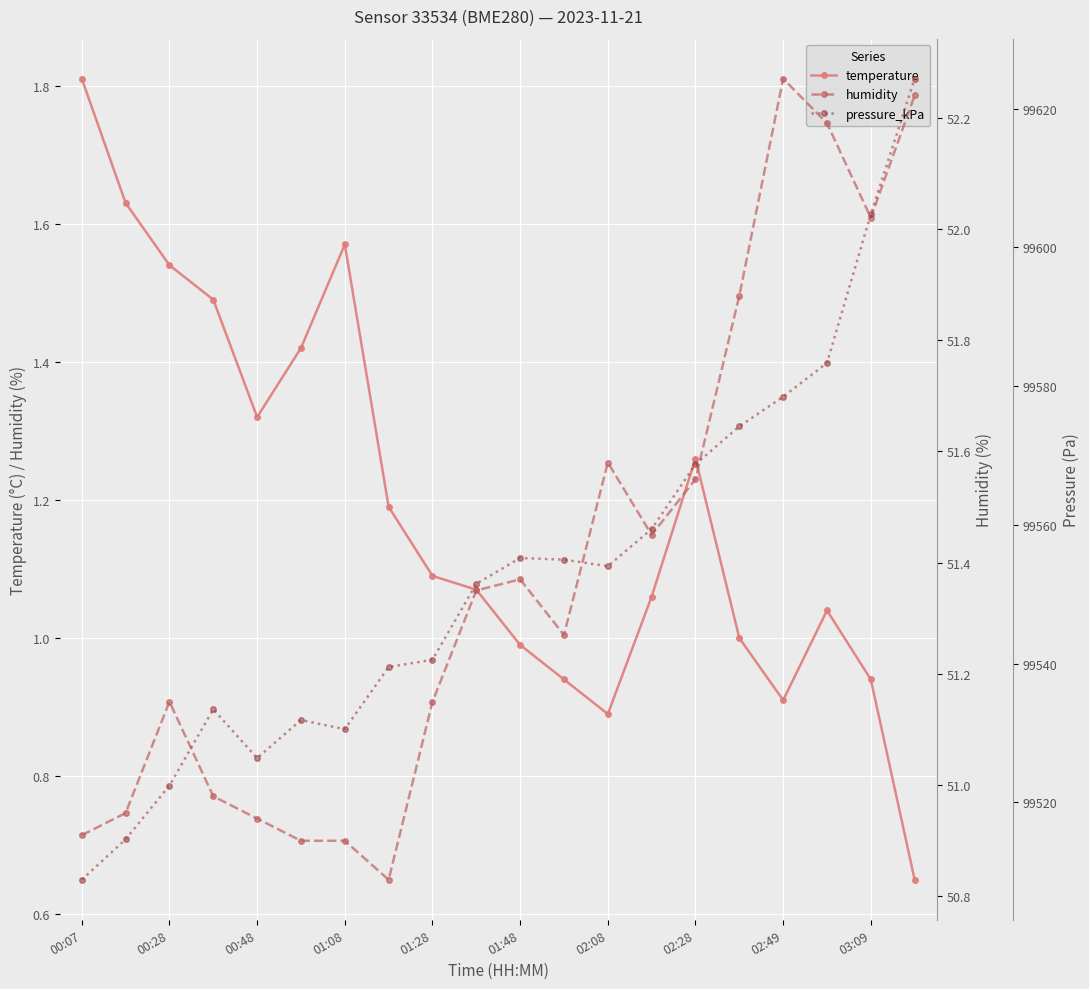

What is the sum of all temperature values?

23.8